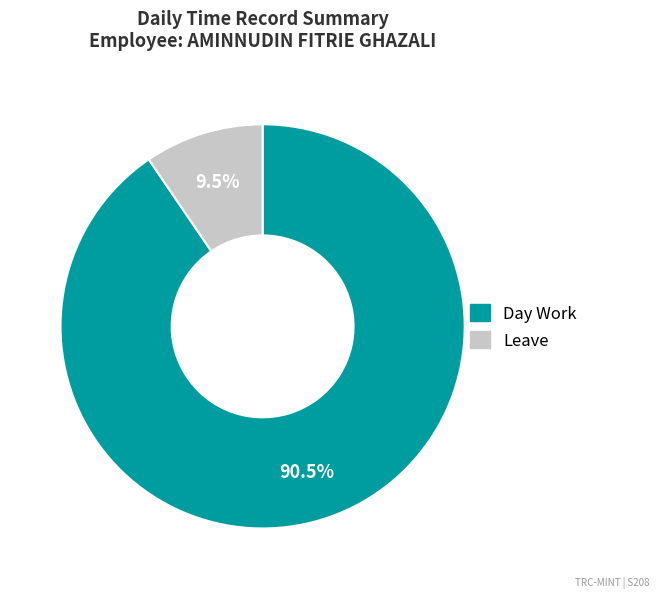

Rank the categories by value from highest to lowest.

Day Work, Leave